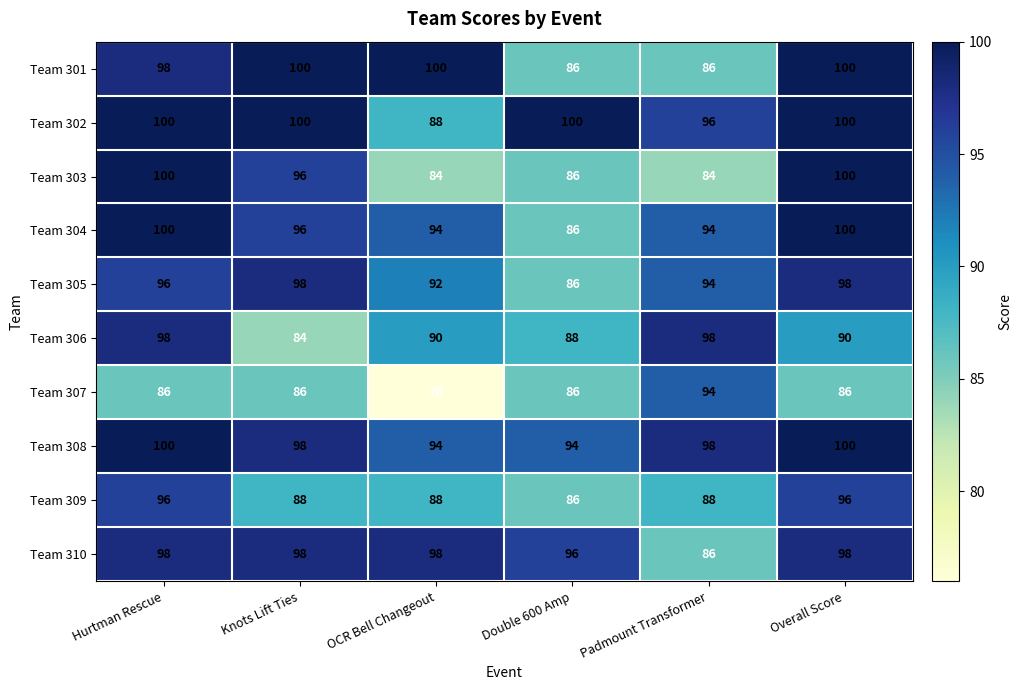

What is the total value across all series at Padmount Transformer?

918